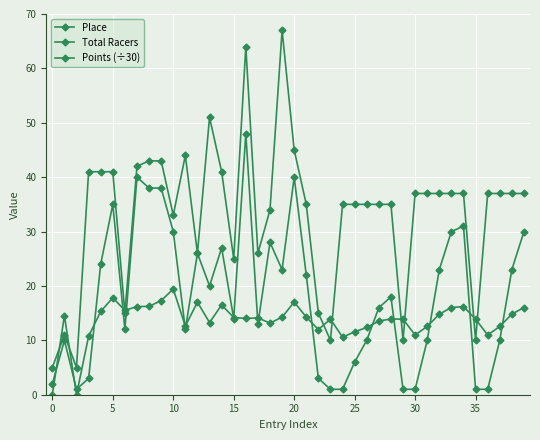

What is the highest value of the Place series?

48.0